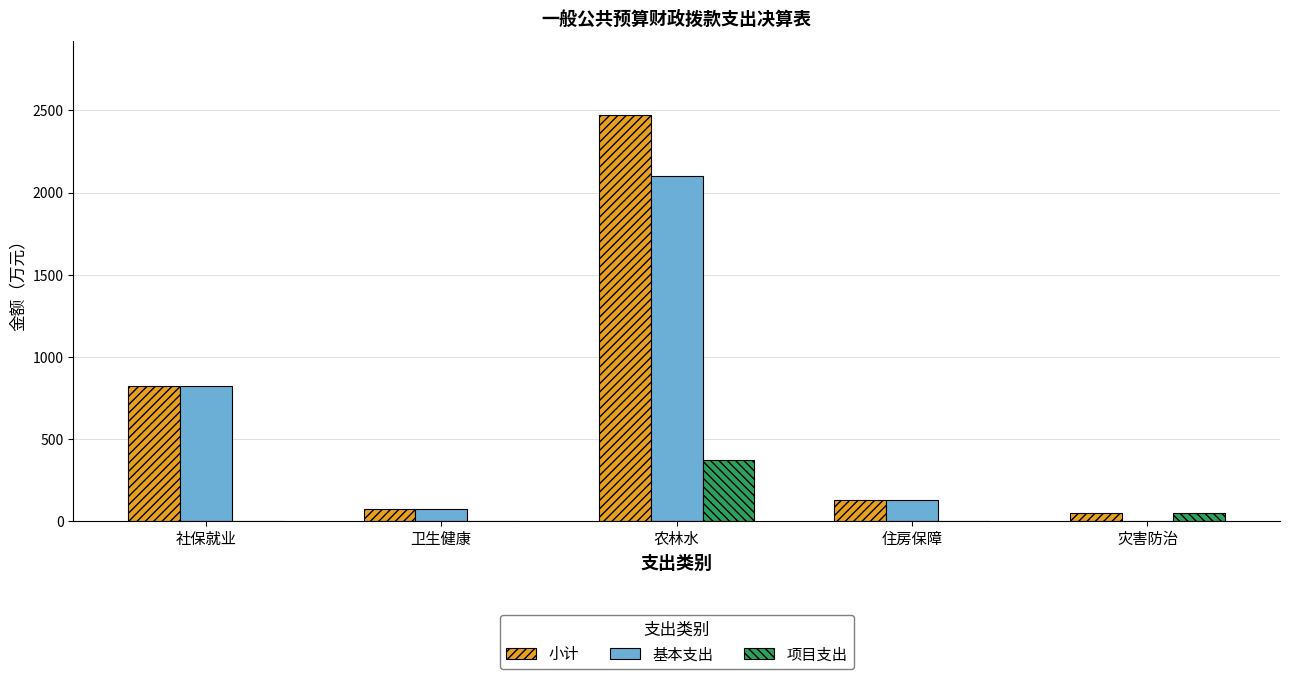

Where is 项目支出 nearest to the value 185?

灾害防治